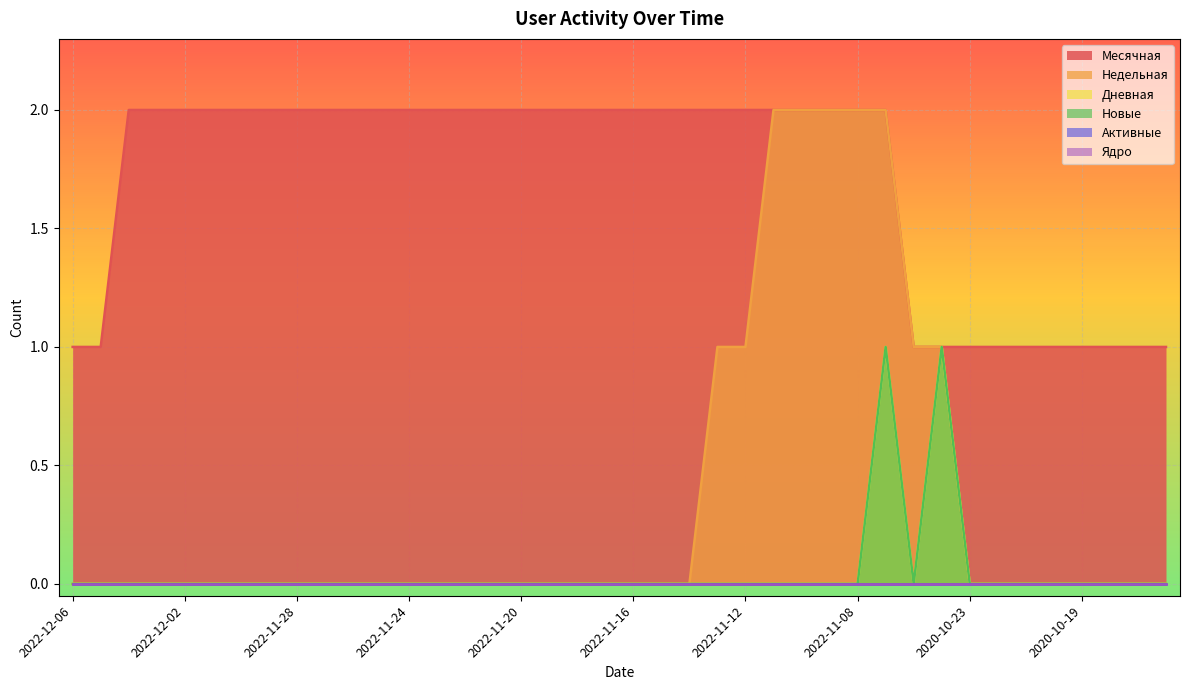

Read the Новые value at 2022-11-05.

1